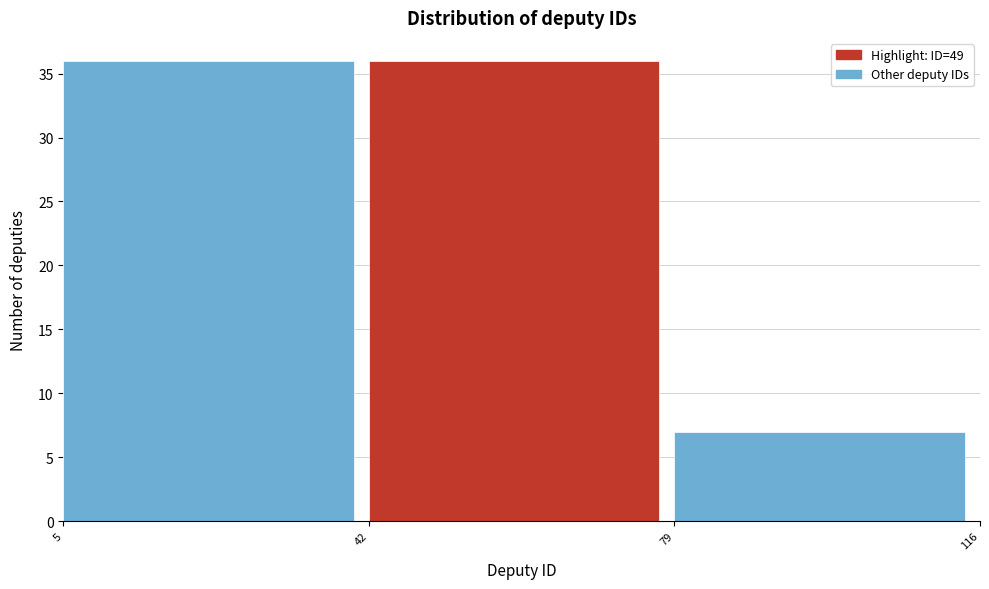

How tall is the bar that spans 42 to 79 on the x-axis? The values are not printed on the chart, so give them approximately, as read against the axis.

36